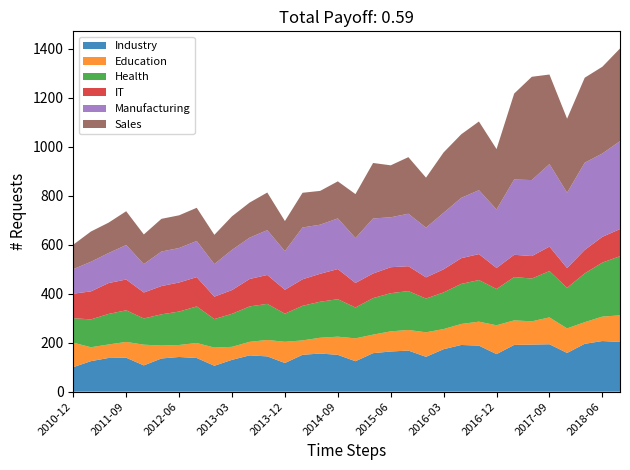

Reading left to right, what are all the values shown in this chart?

Industry: 100.0	124.5	137.6	138.6	107.2	135.5	141.5	137.4	105.7	129.9	148.2	144.0	117.0	150.5	155.7	150.3	124.2	157.2	163.9	167.8	142.3	173.4	190.6	187.8	153.3	190.8	192.1	193.6	158.0	195.3	206.6	203.0
Education: 100.0	56.8	55.0	64.6	84.6	52.7	49.1	61.2	74.2	53.0	55.3	67.1	86.6	58.8	64.4	74.2	93.4	75.6	82.2	84.1	100.0	82.2	85.7	97.9	117.7	100.3	95.1	109.7	100.2	88.5	99.7	108.6
Health: 100.0	113.6	124.6	129.0	107.0	127.5	136.4	149.4	116.4	134.8	144.5	147.4	114.8	141.2	147.0	152.9	126.0	149.1	155.9	158.7	137.8	149.6	163.6	169.9	148.2	176.8	174.6	188.9	165.6	199.2	220.6	241.4
IT: 100.0	114.4	126.1	125.7	106.0	115.4	118.7	119.6	91.5	97.0	112.0	118.0	97.6	108.2	114.1	123.1	100.1	100.4	106.0	101.6	86.5	94.3	105.0	105.9	85.7	90.9	91.7	100.1	80.7	95.6	105.2	110.6
Manufacturing: 100.0	121.0	122.4	140.7	116.0	141.0	140.7	147.4	133.0	164.1	168.8	182.8	157.7	211.6	200.4	206.8	183.4	224.8	203.8	214.2	202.9	230.9	246.3	260.9	238.9	307.4	310.2	336.8	307.6	356.1	340.1	358.9
Sales: 100.0	123.5	124.2	137.9	121.1	133.4	133.5	135.6	119.4	137.1	143.2	153.6	122.8	141.6	138.0	151.2	179.2	226.4	212.2	231.0	204.2	246.4	259.5	280.3	246.5	350.8	421.7	365.6	302.1	346.9	354.2	378.3